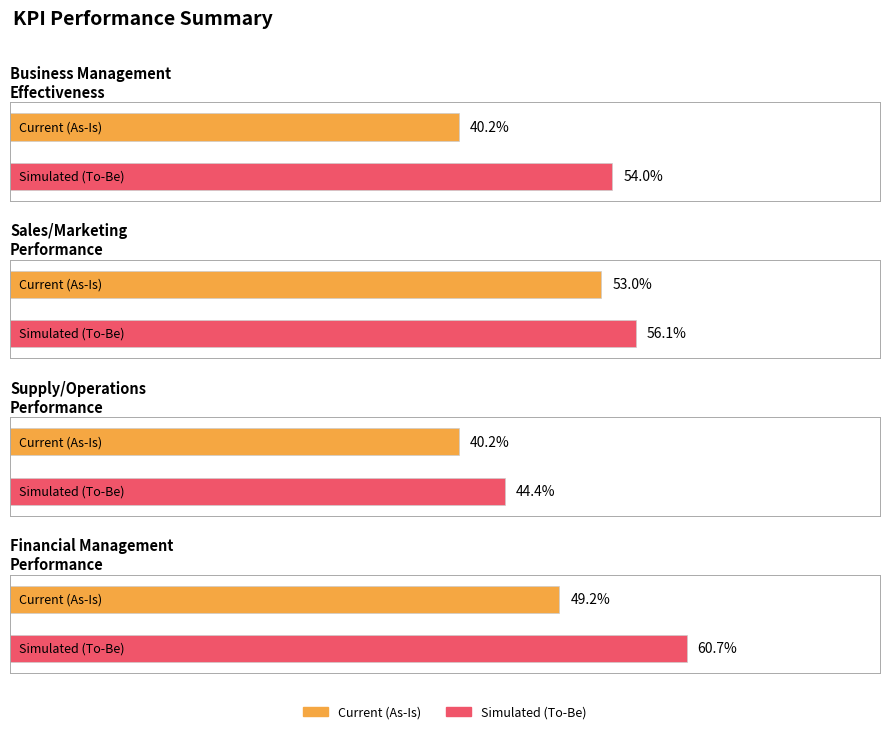

Reading left to right, transcribe all the data shown in this chart.

Current (As-Is): Business Management
Effectiveness=0.4	Sales/Marketing
Performance=0.5	Supply/Operations
Performance=0.4	Financial Management
Performance=0.5
Simulated (To-Be): Business Management
Effectiveness=0.5	Sales/Marketing
Performance=0.6	Supply/Operations
Performance=0.4	Financial Management
Performance=0.6